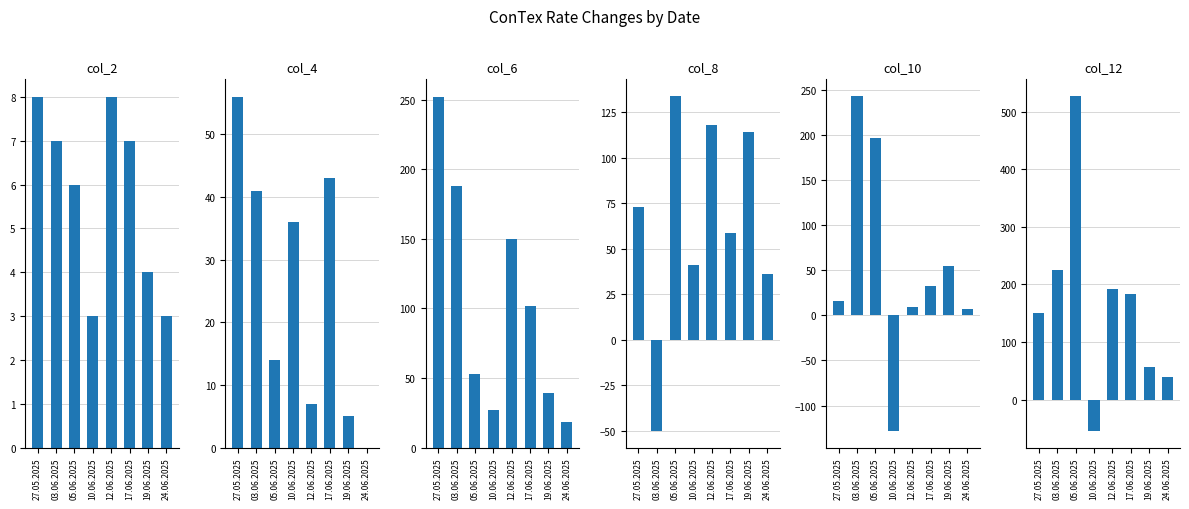

List the labels in order of col_10 value, largest first.

03.06.2025, 05.06.2025, 19.06.2025, 17.06.2025, 27.05.2025, 12.06.2025, 24.06.2025, 10.06.2025